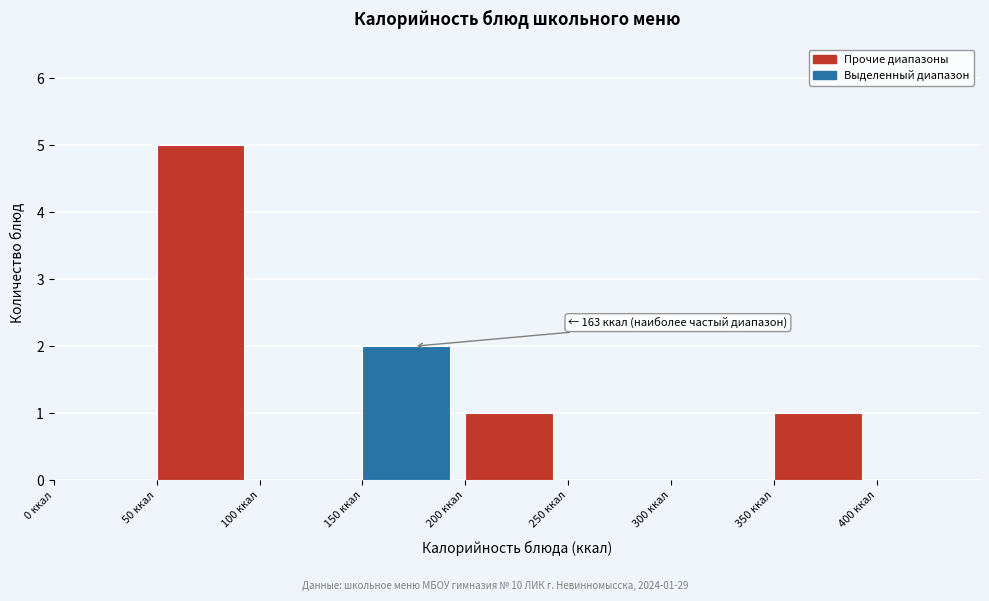

Over which range of the x-axis is the bar tallest?

50 to 100